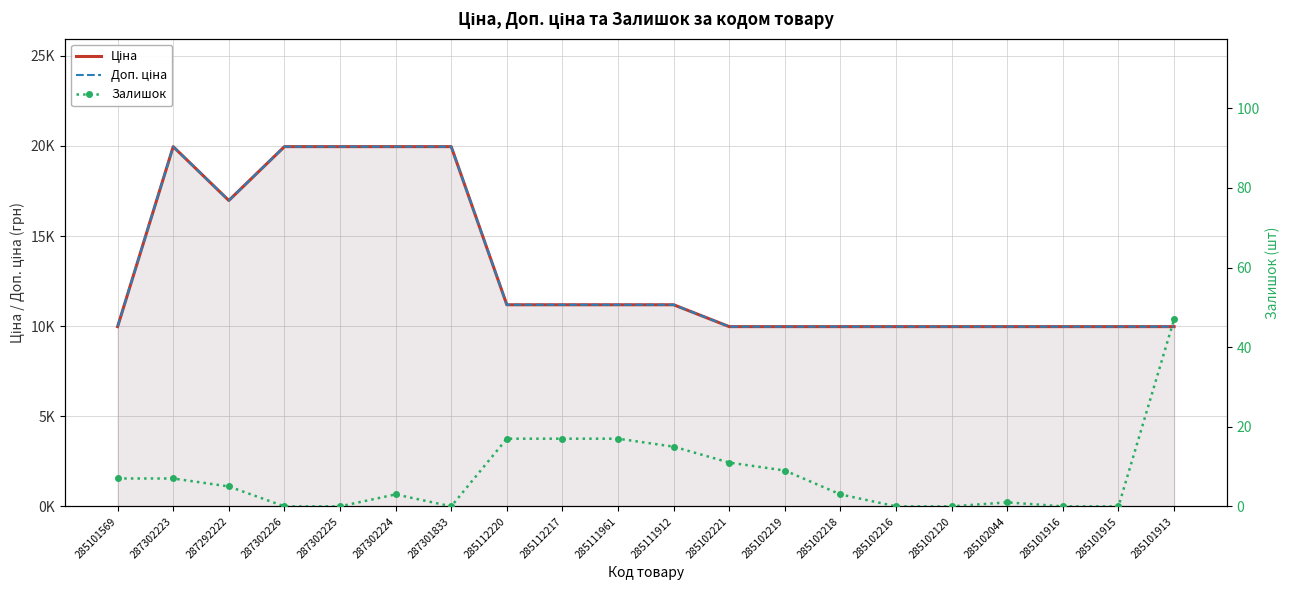

List the labels in order of Ціна value, largest first.

287302223, 287302226, 287302225, 287302224, 287301833, 287292222, 285112220, 285112217, 285111961, 285111912, 285101569, 285102221, 285102219, 285102218, 285102216, 285102120, 285102044, 285101916, 285101915, 285101913